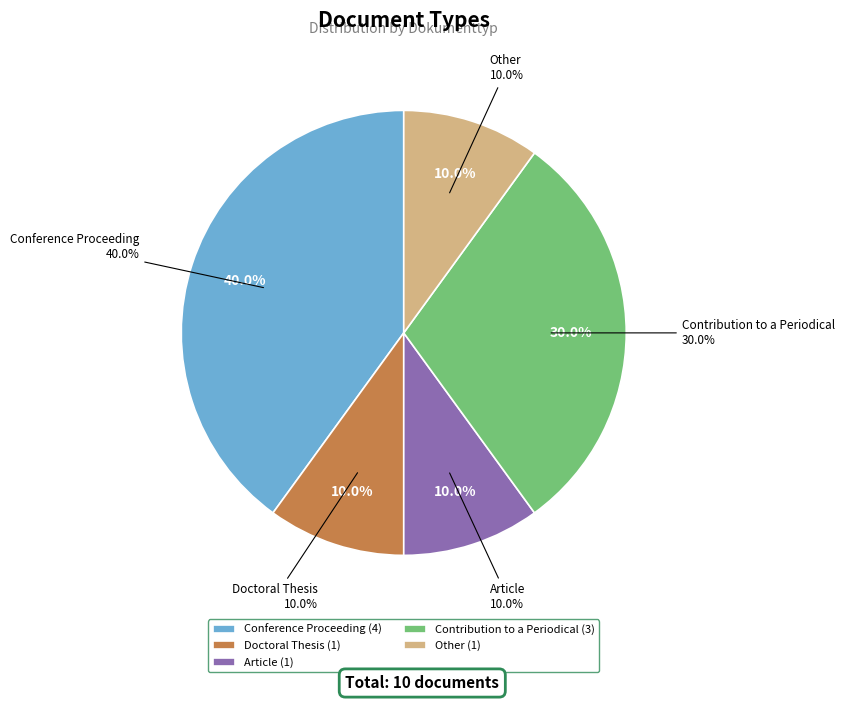

Which has a higher value, Other or Conference Proceeding?

Conference Proceeding